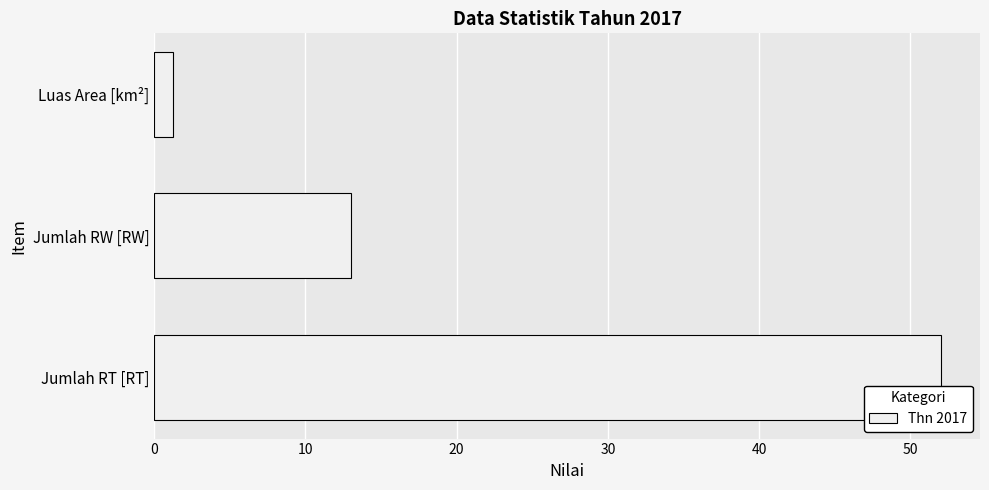

True or false: the data shows 13.0 at Jumlah RW [RW].

True